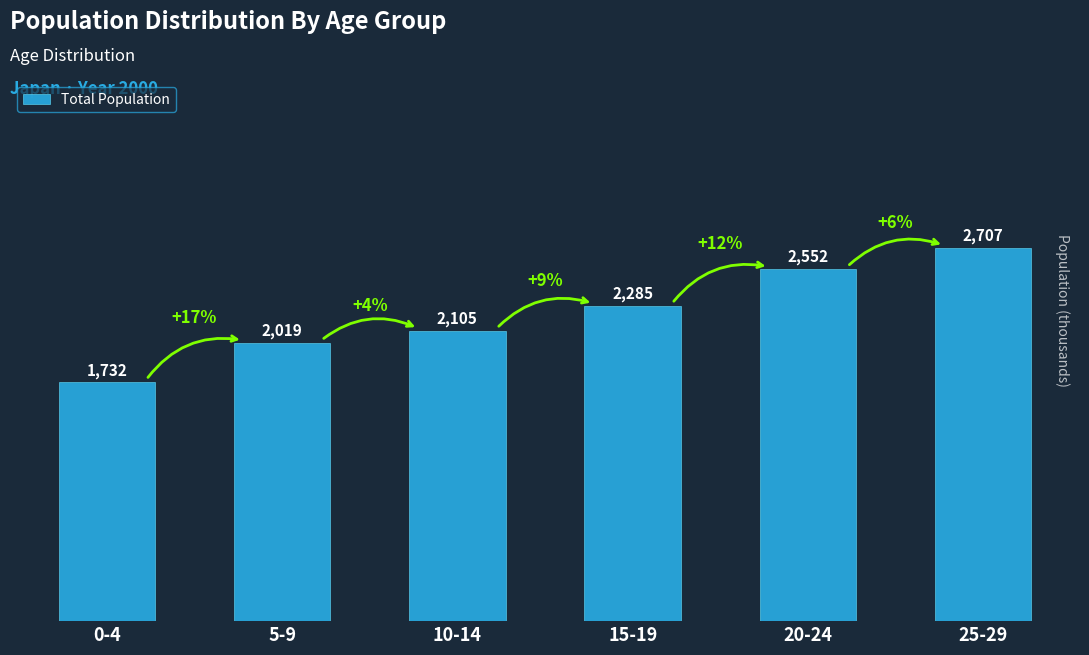

Rank the categories by value from lowest to highest.

0-4, 5-9, 10-14, 15-19, 20-24, 25-29